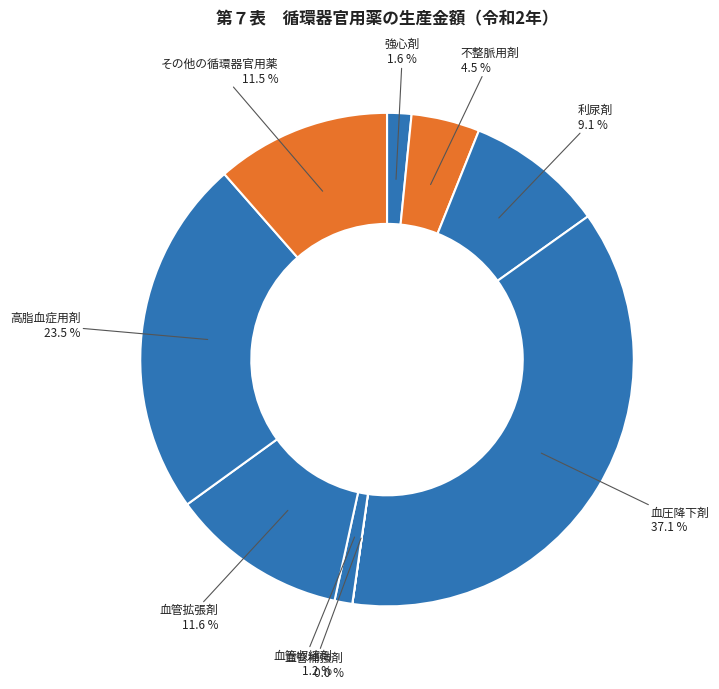

Approximately how many times larger is the value at 利尿剤 compared to 強心剤?

5.7